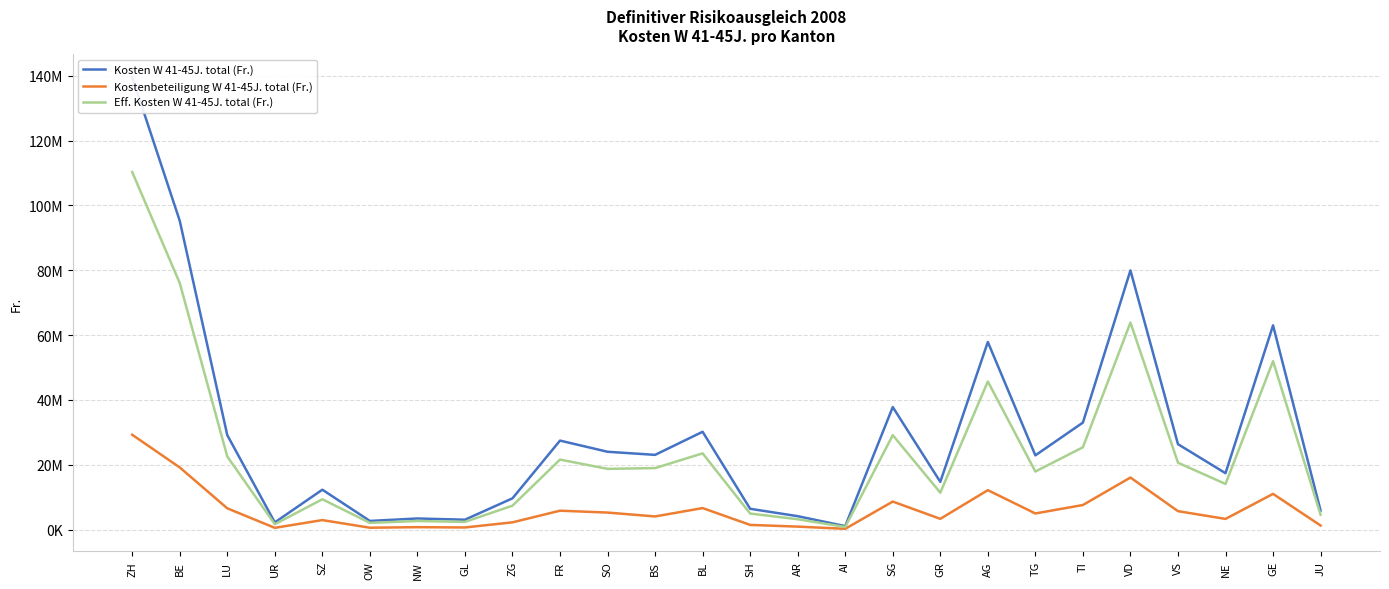

Rank the series by their maximum value, from highest to lowest.

Kosten W 41-45J. total (Fr.), Eff. Kosten W 41-45J. total (Fr.), Kostenbeteiligung W 41-45J. total (Fr.)